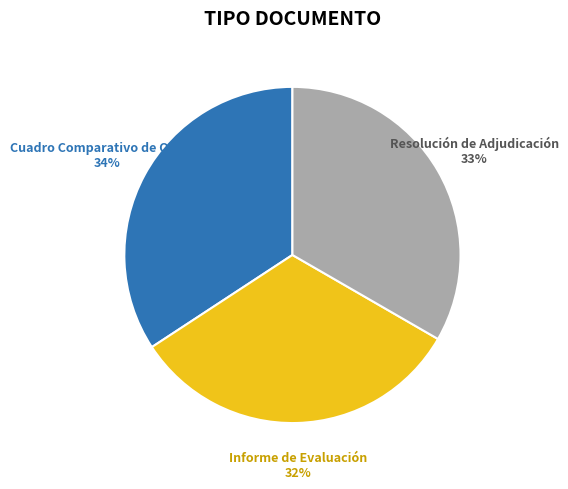

Is there any slice that represents more than half of the pie?

No